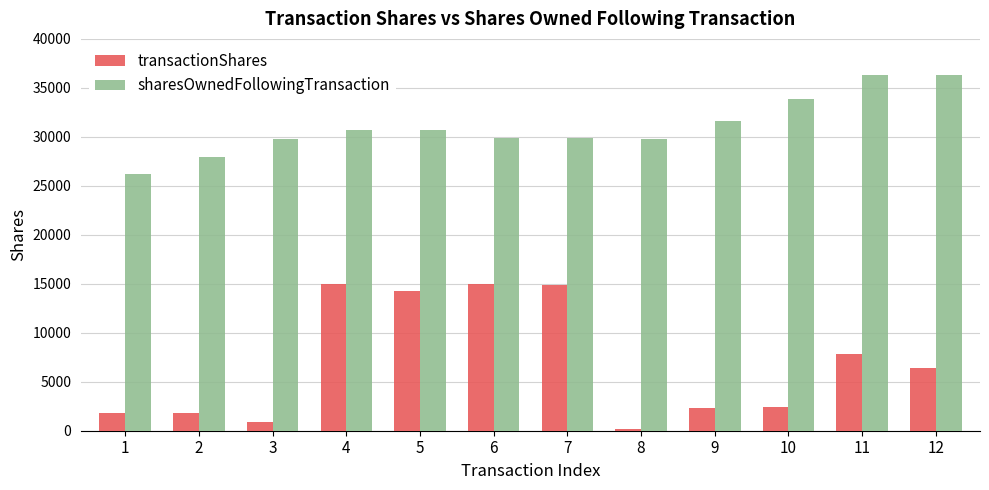

At 4, list the series in order from smallest to largest.

transactionShares, sharesOwnedFollowingTransaction